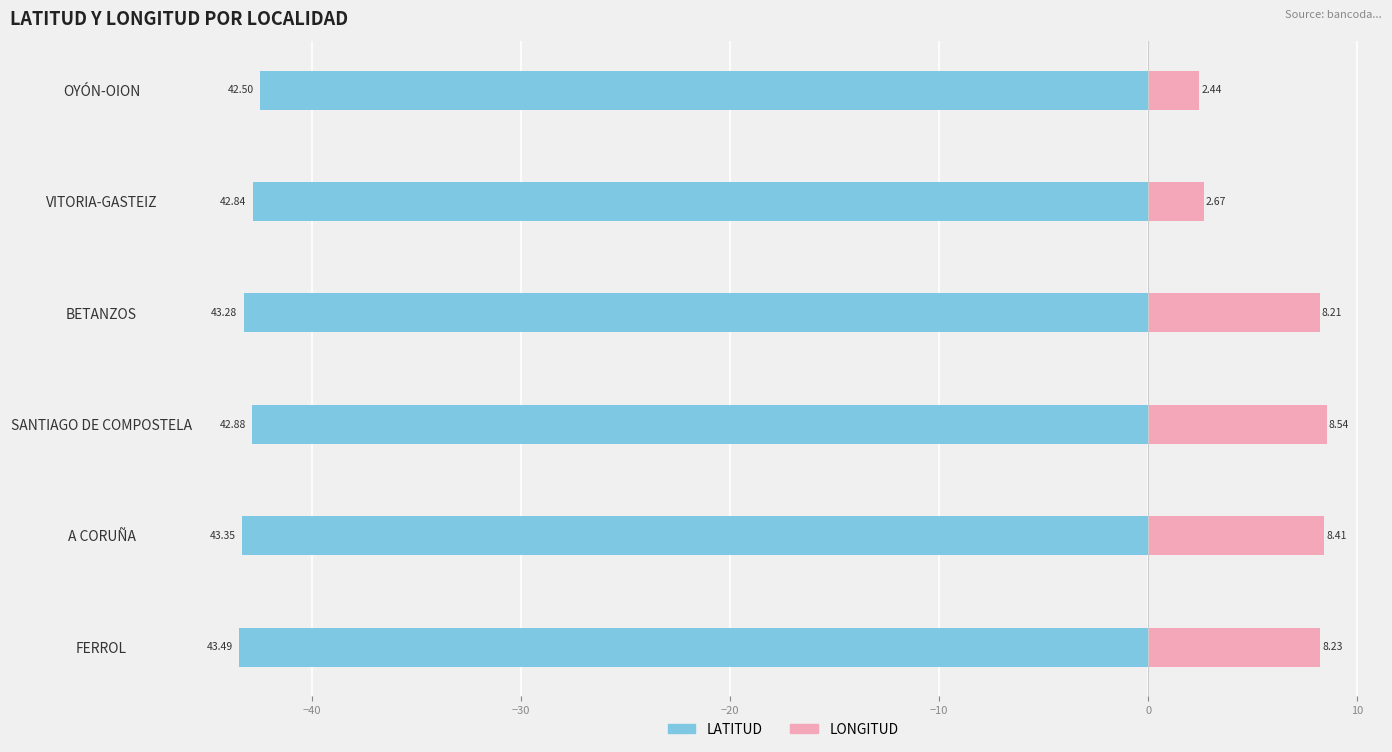

What is the value of the LONGITUD bar at the 6th from the left?

2.4